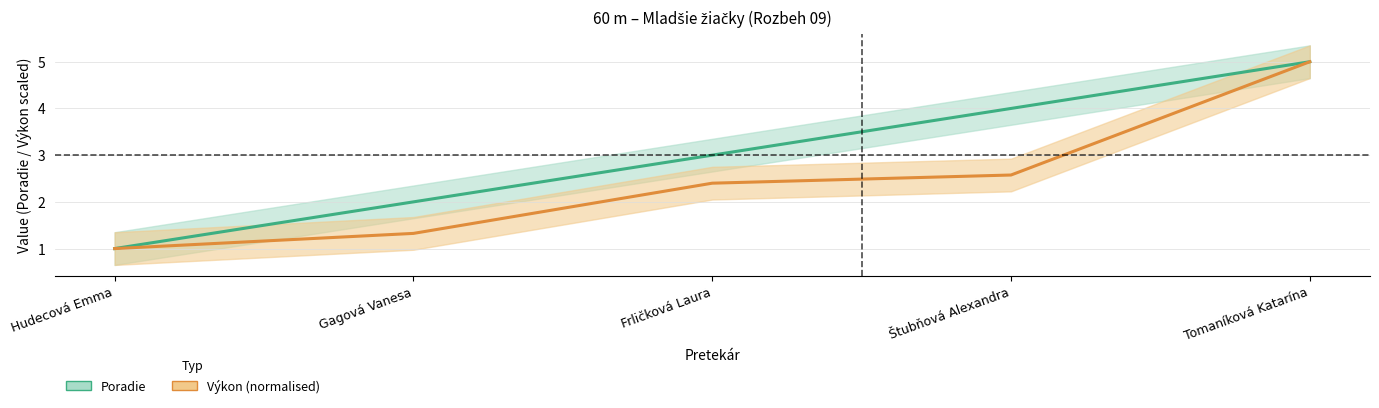

Is the value of Poradie at Štubňová Alexandra greater than the value of Výkon (normalised) at Hudecová Emma?

Yes